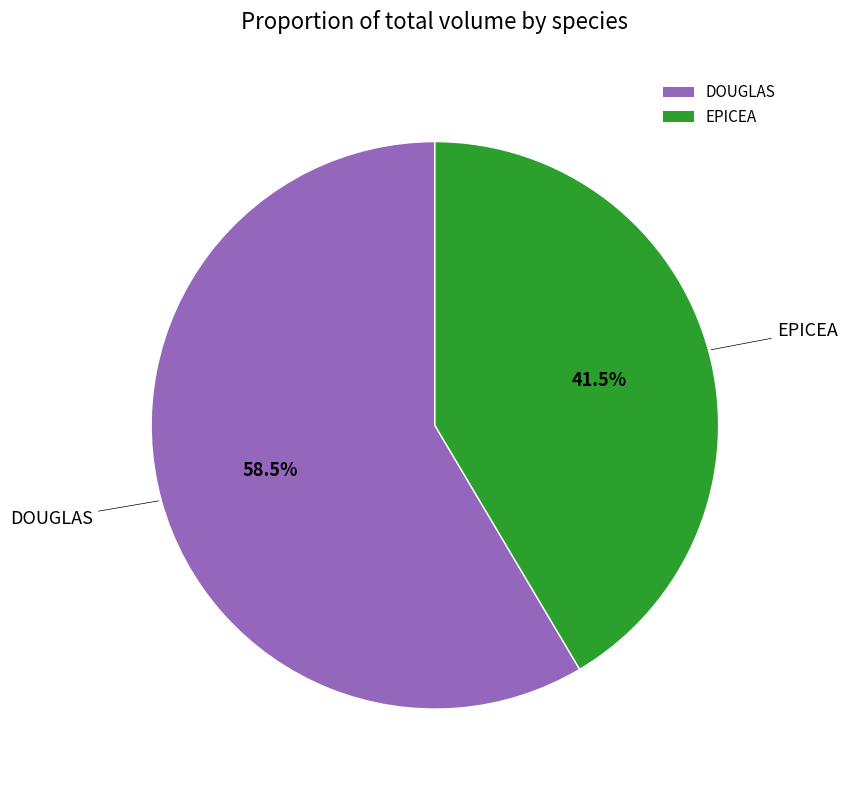

Rank the categories by value from lowest to highest.

EPICEA, DOUGLAS